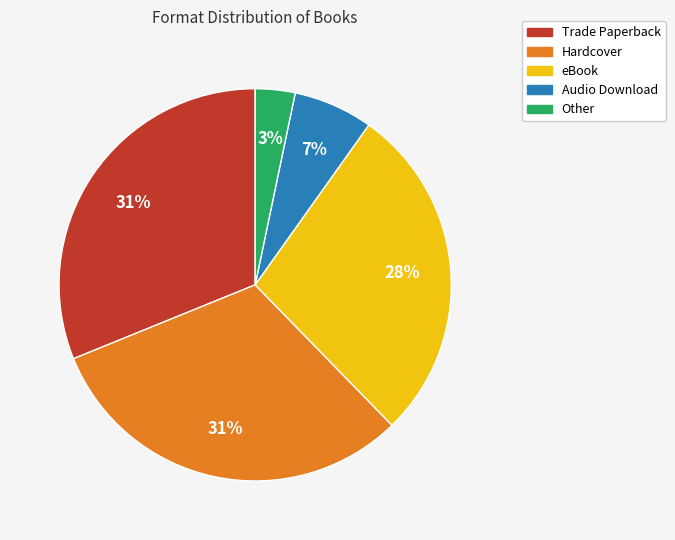

Combined, do Other and eBook account for over 50%?

No